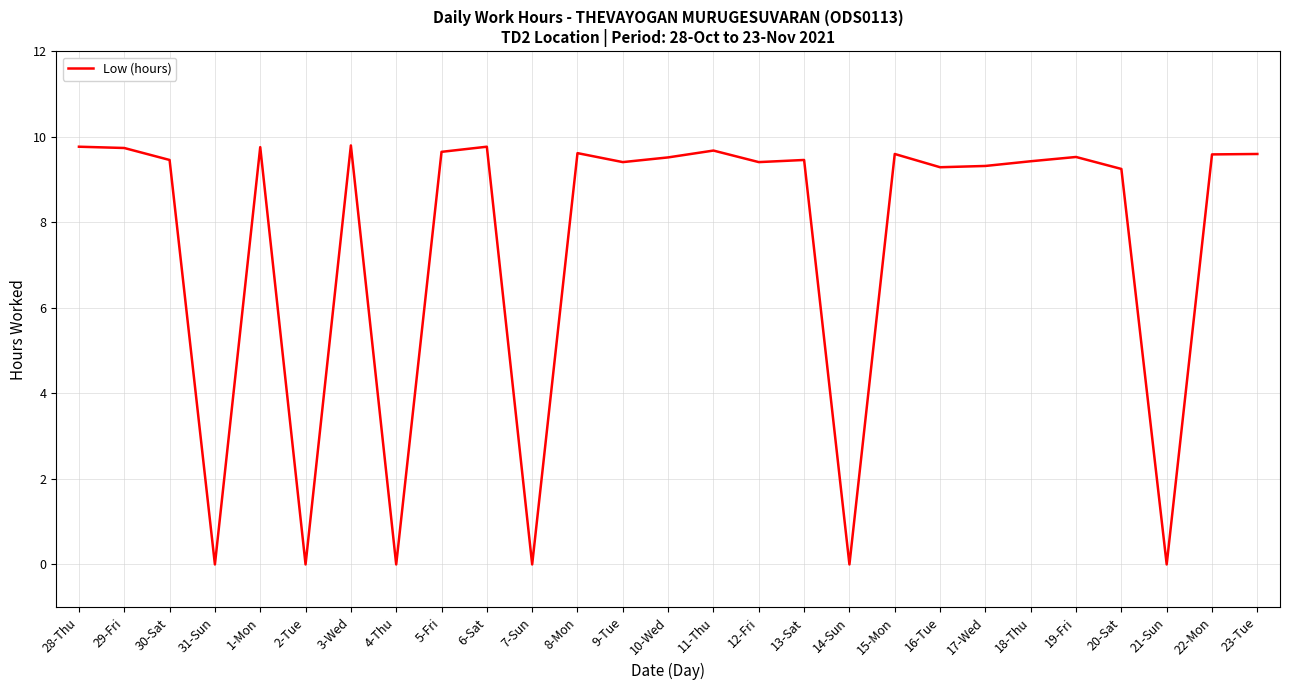

What is the average value?

7.4